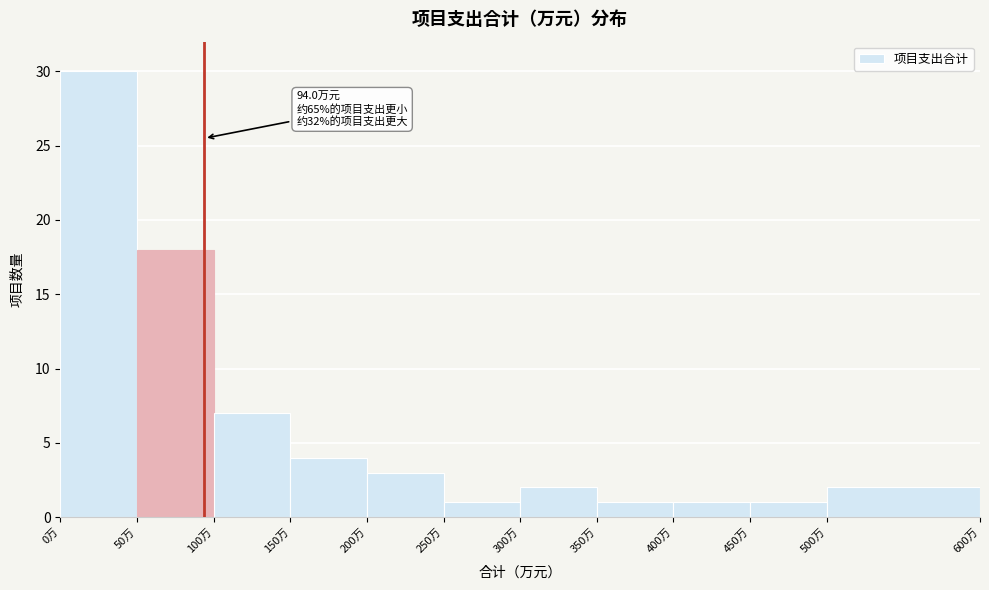

Over which range of the x-axis is the bar tallest?

0 to 50